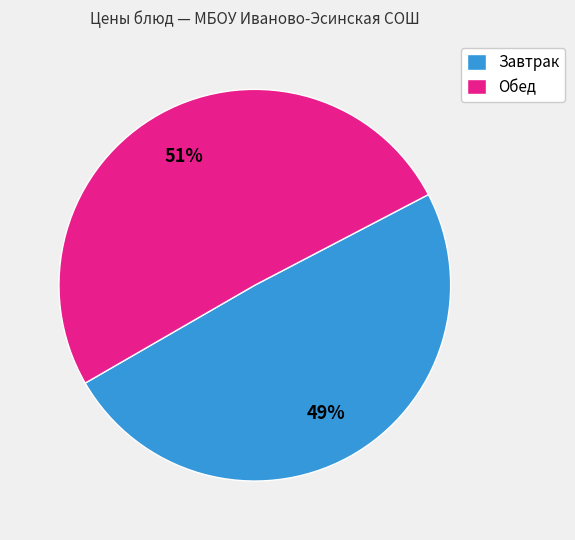

Which slice is the smallest?

Завтрак